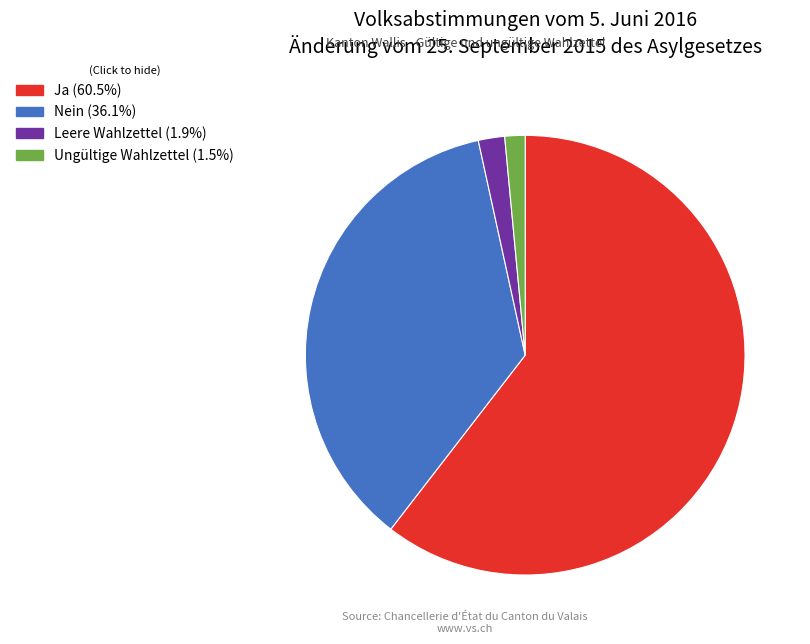

Count the number of slices in the pie.

4